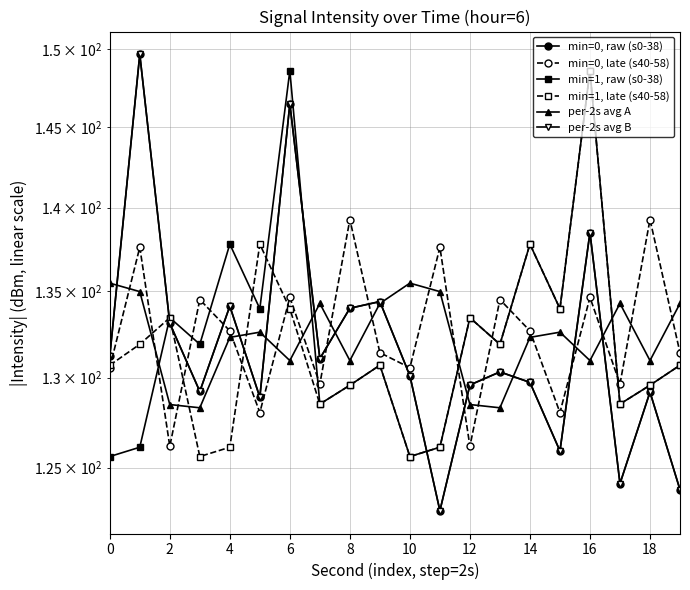

List the series in order of their peak value, highest first.

min=0, raw (s0-38), per-2s avg B, min=1, raw (s0-38), min=1, late (s40-58), min=0, late (s40-58), per-2s avg A